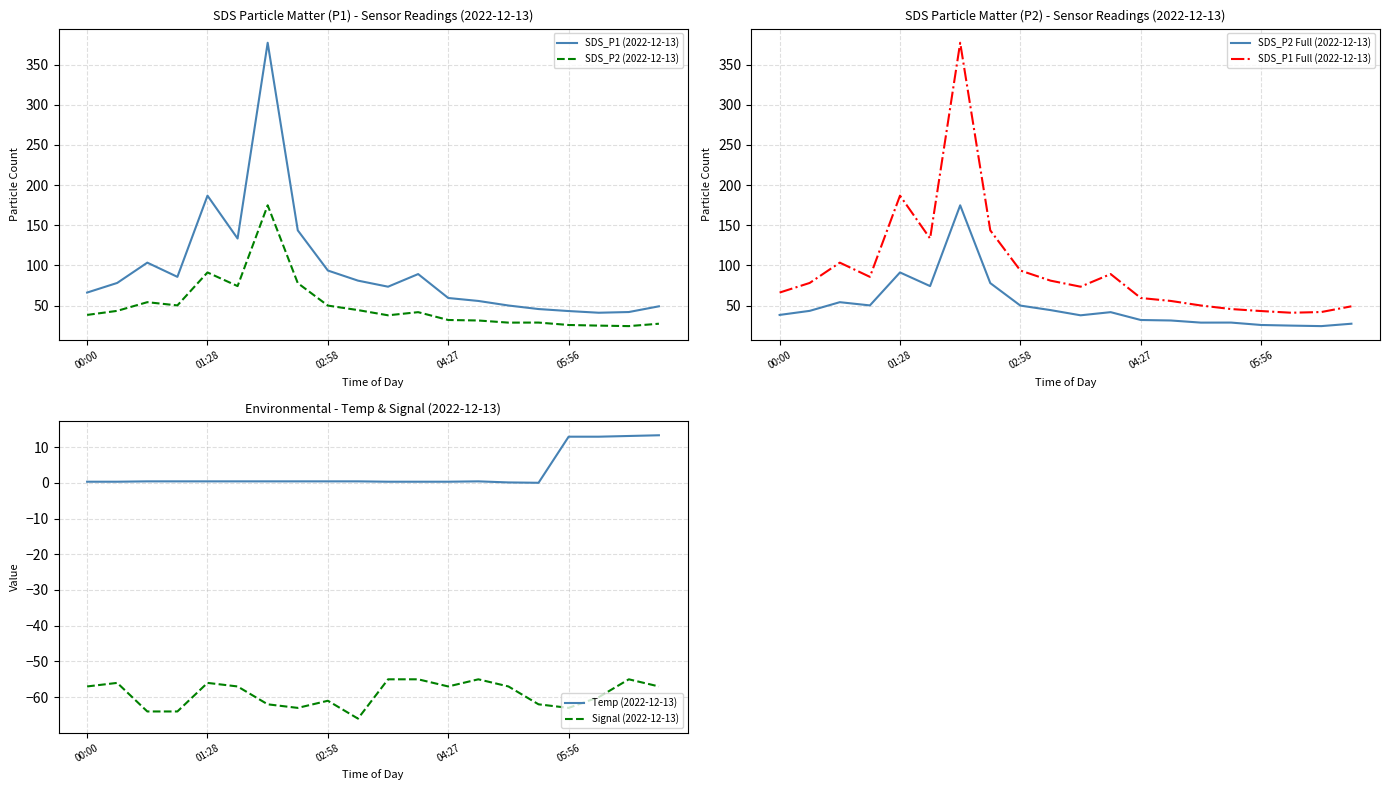

How many values in the SDS_P1 Full (2022-12-13) series exceed 78?

10